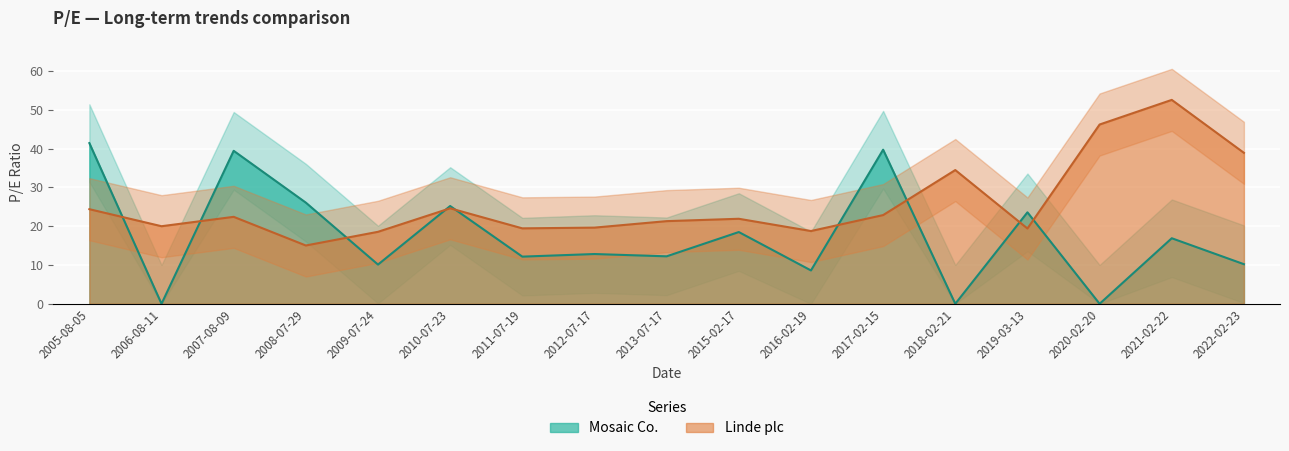

Where is Mosaic Co. nearest to the value 20?

2015-02-17